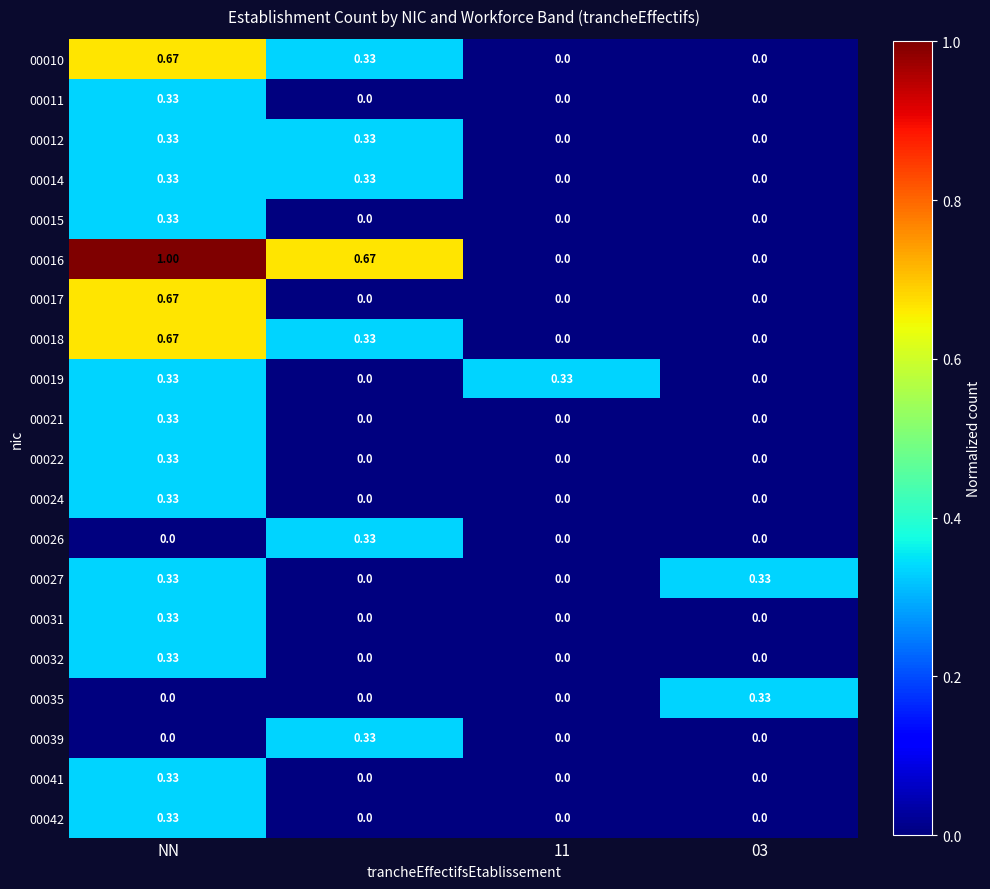

Which series has the largest total across all categories?

00016